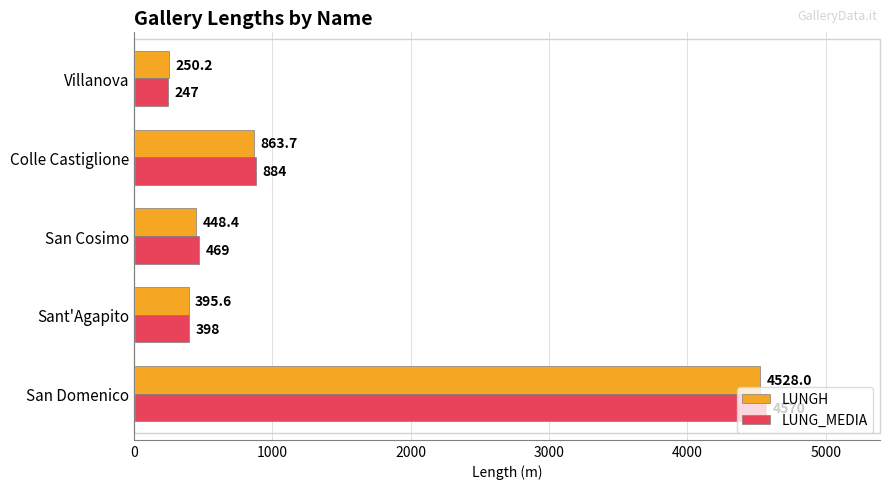

At how many categories does at least one series exceed 1155?

1